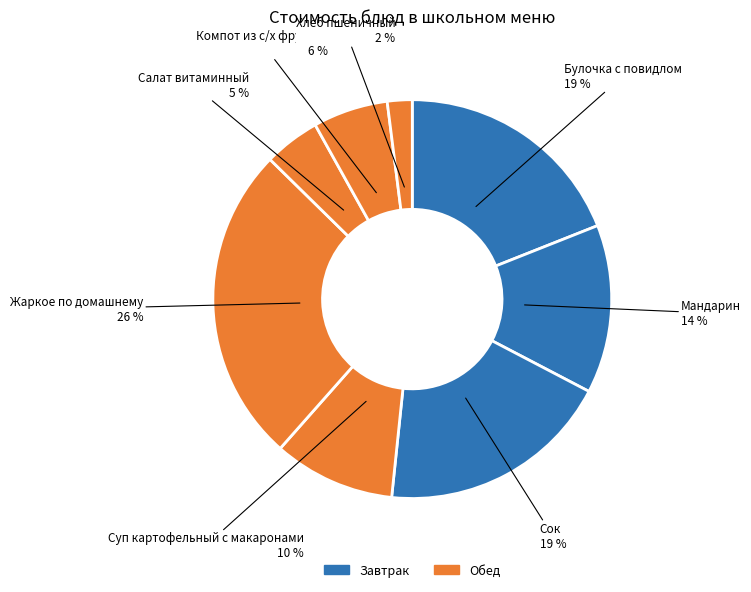

Is there any slice that represents more than half of the pie?

No